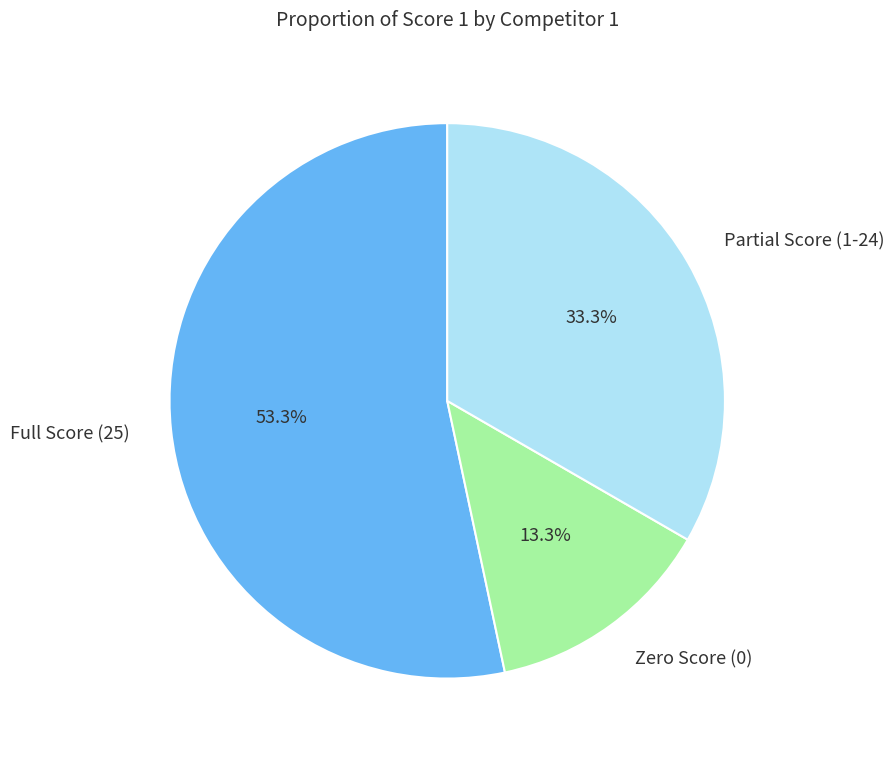

Does any single category account for the majority?

Yes